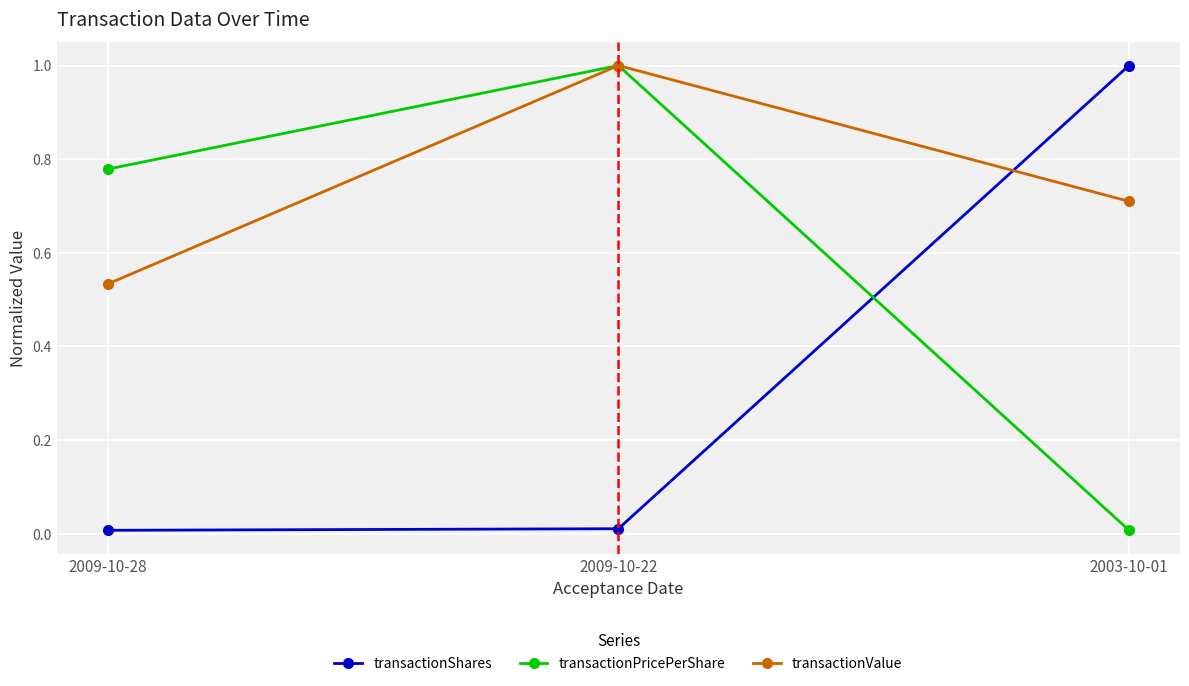

List the series in order of their overall mean, lowest first.

transactionShares, transactionPricePerShare, transactionValue